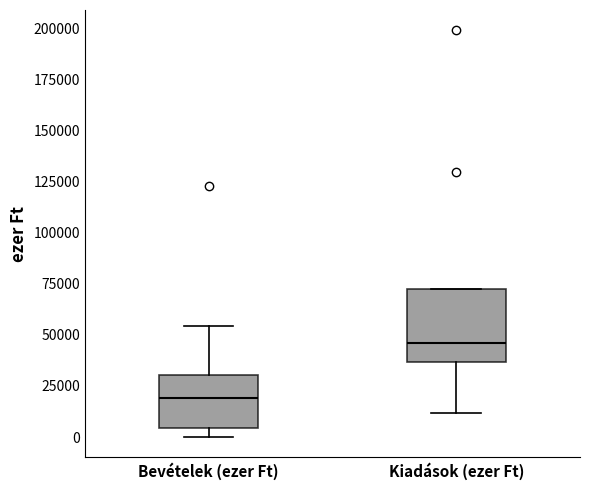

Which box has the highest median line?

Kiadások (ezer Ft)